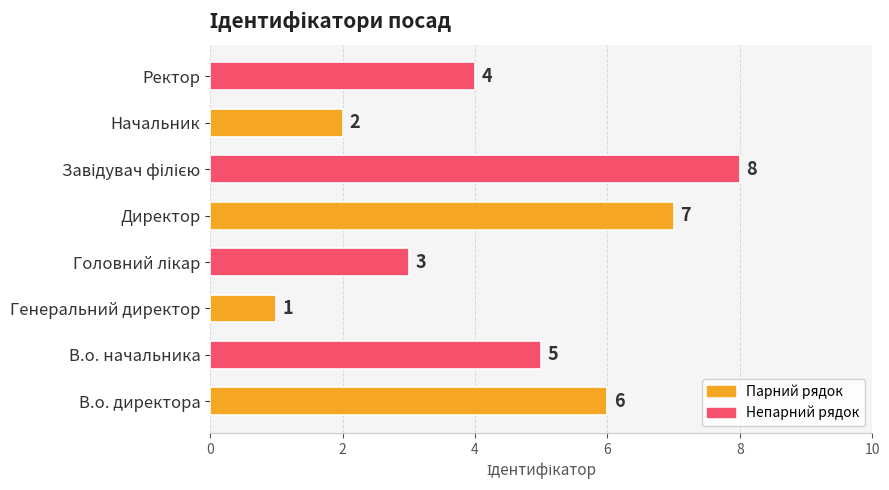

Count the values in the range 3 to 7.

5